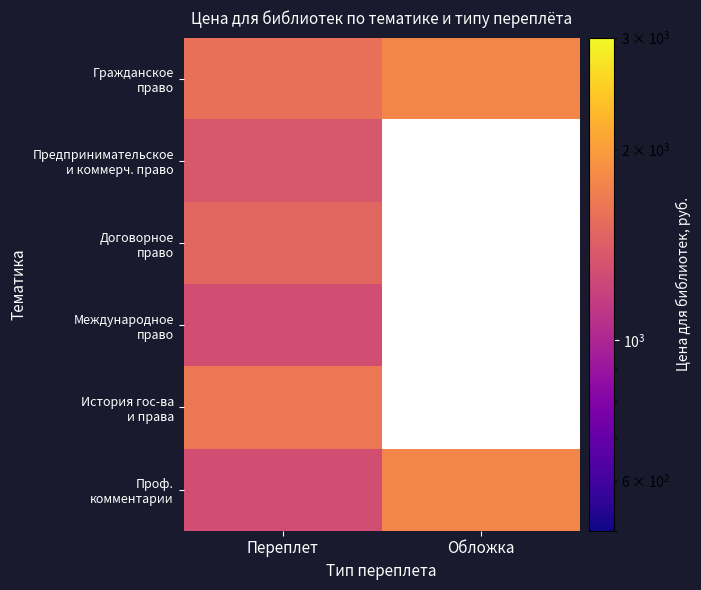

True or false: Проф. комментарии has a value of 2972.0 at Обложка.

False